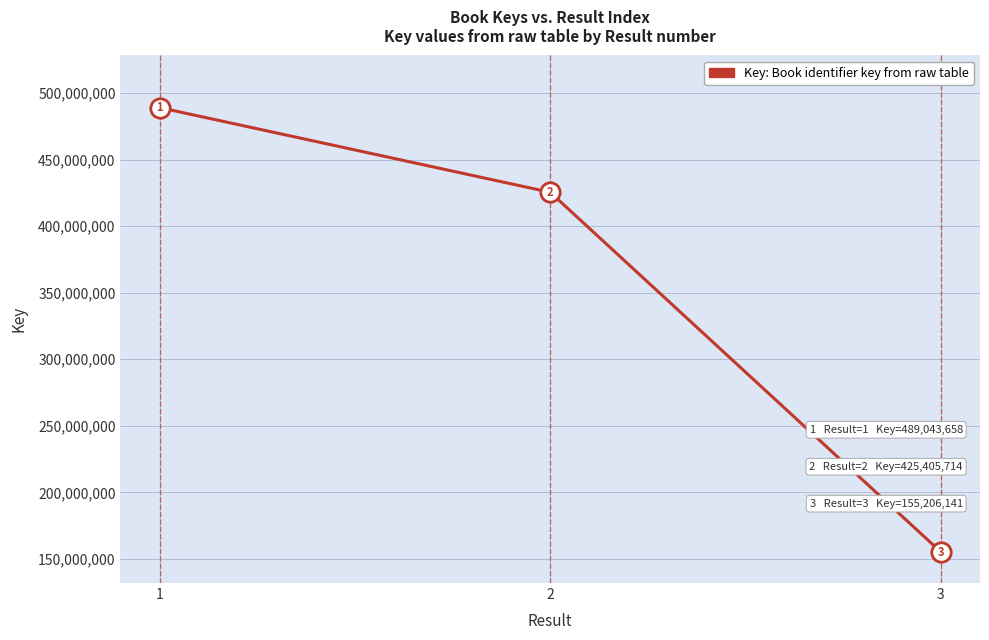

Reading right to left, list all the values displayed in this chart.

155206141	425405714	489043658